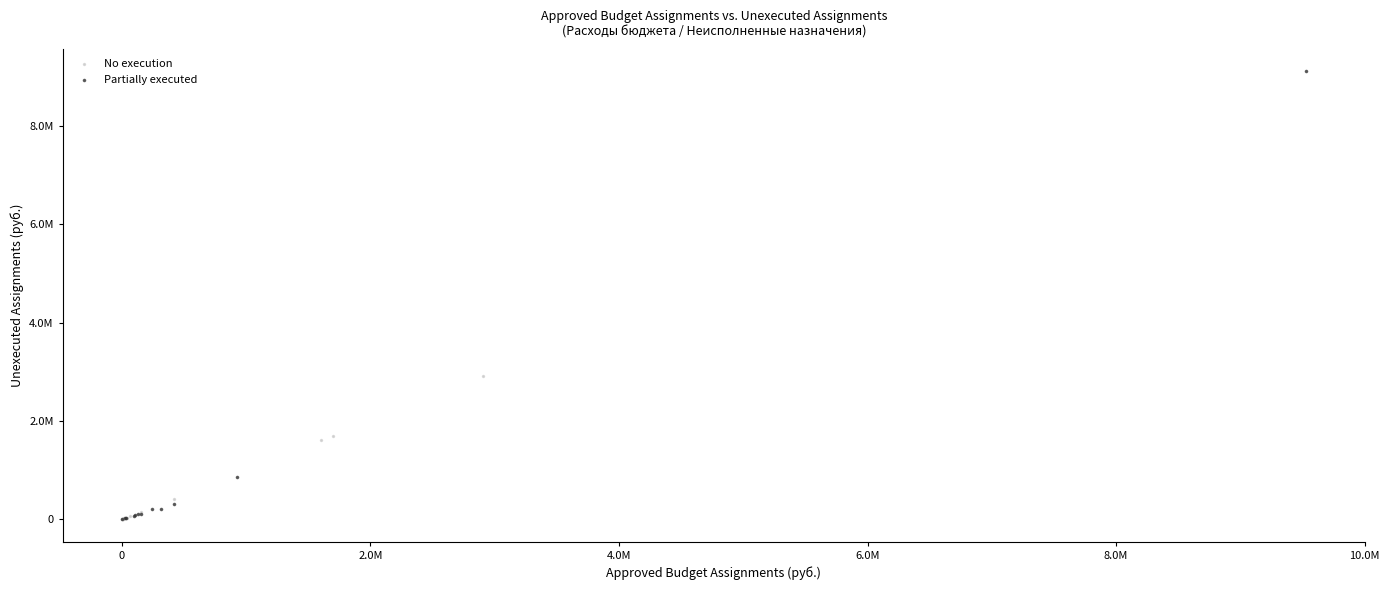

What are all the series names shown in the legend?

No execution, Partially executed